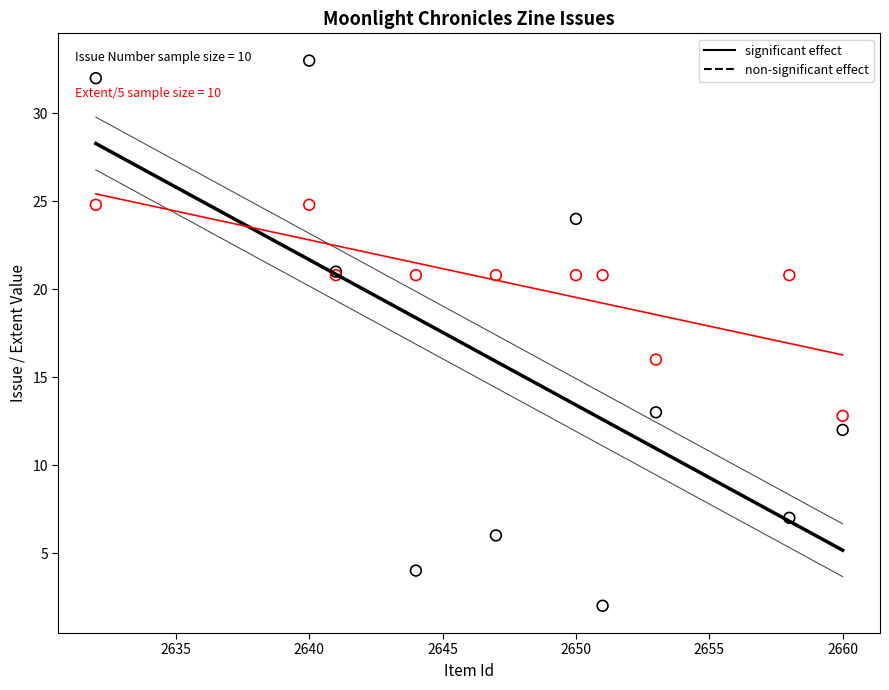

Across all series, what Y value is closest to 17?

16.0